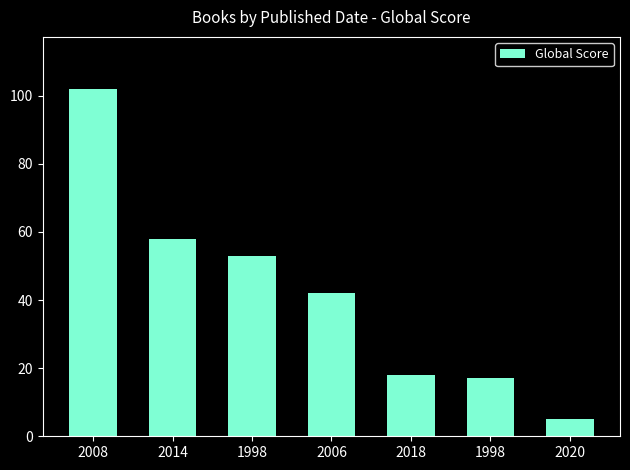

Which has a higher value, 1998 or 2008?

2008